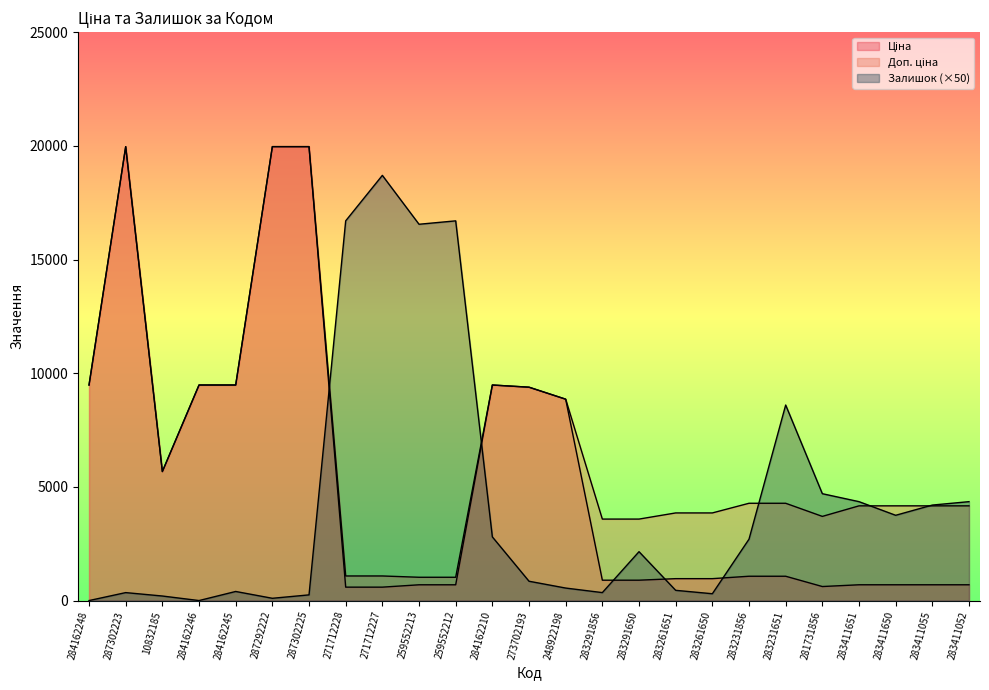

Where does the Доп. ціна series first go above 4165?

284162248